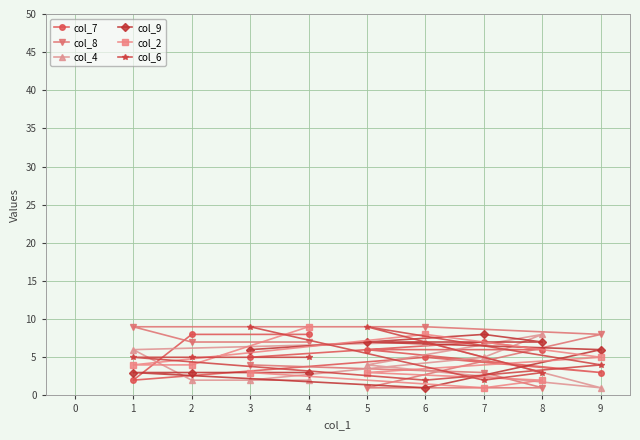

Is the value of col_4 at 1 greater than the value of col_2 at 2?

Yes